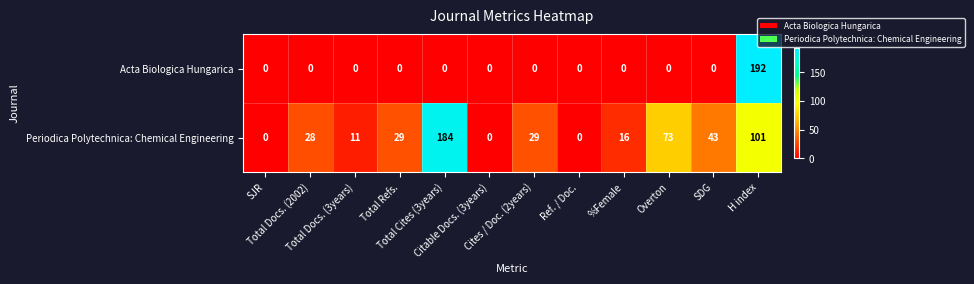

What is the maximum value for Periodica Polytechnica: Chemical Engineering?

184